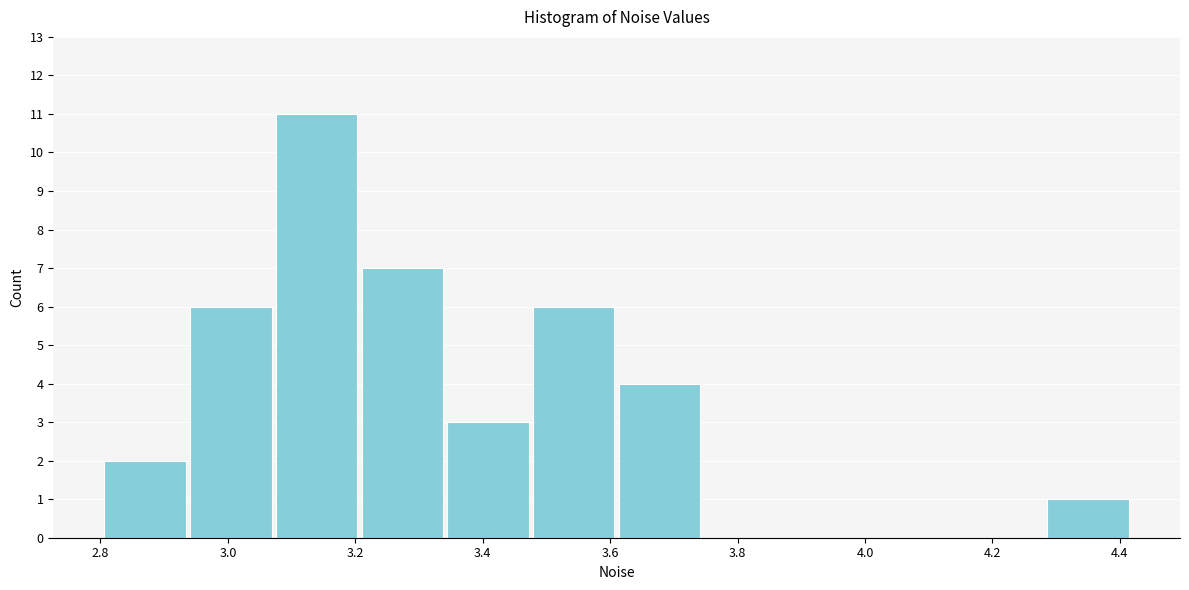

How tall is the bar that spans 3.08 to 3.20 on the x-axis? Neither the bar edges nor the heights are printed on the chart, so give them approximately, as read against the axes.

11